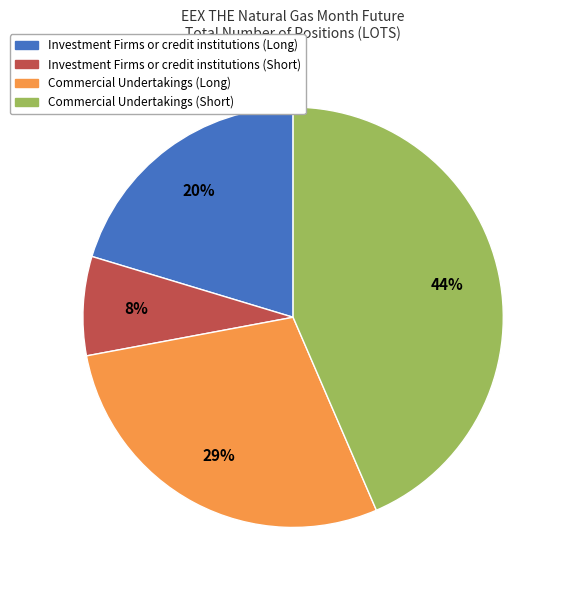

Is the sum of Commercial Undertakings (Short) and Investment Firms or credit institutions (Long) greater than half?

Yes